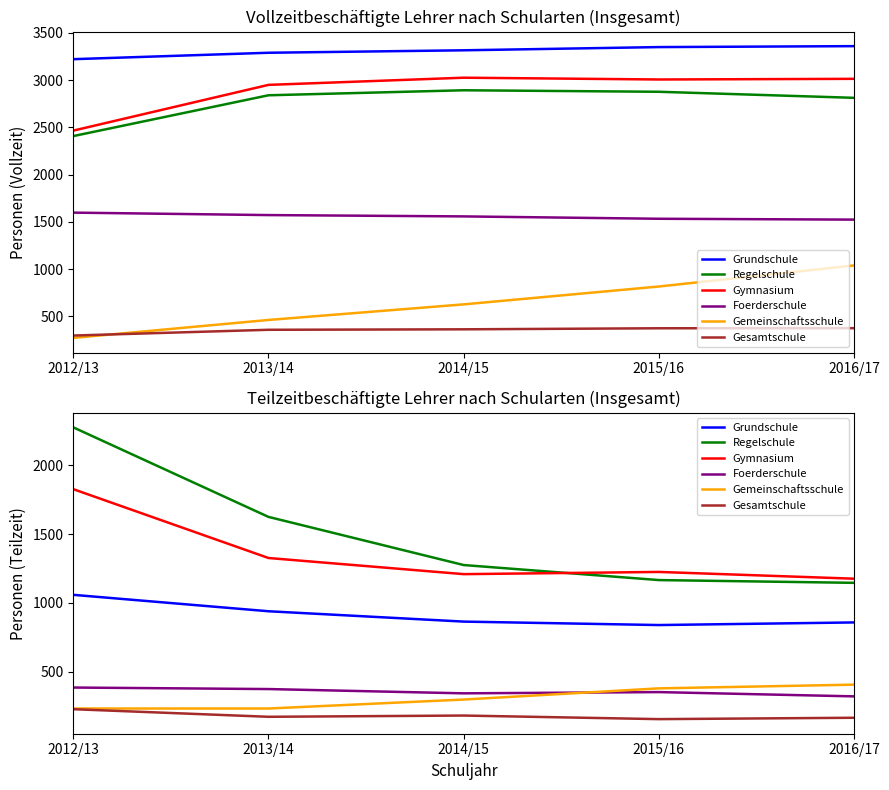

True or false: Regelschule and Gemeinschaftsschule cross at least once.

False